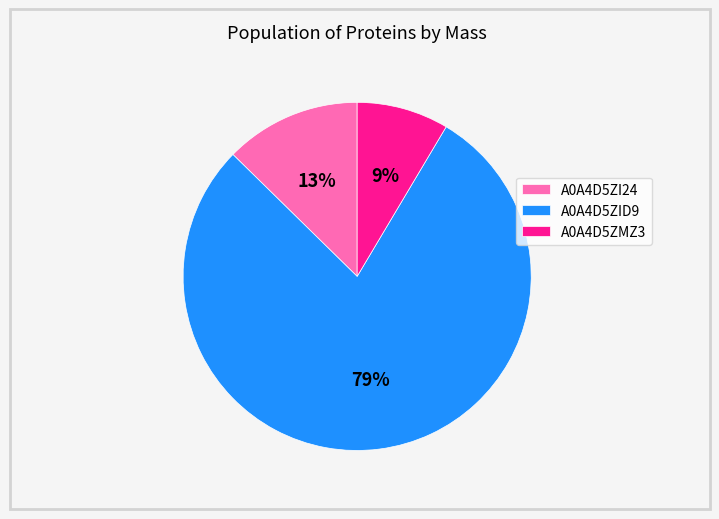

To the nearest percent, what is the combined percentage of A0A4D5ZI24 and A0A4D5ZID9?

91%